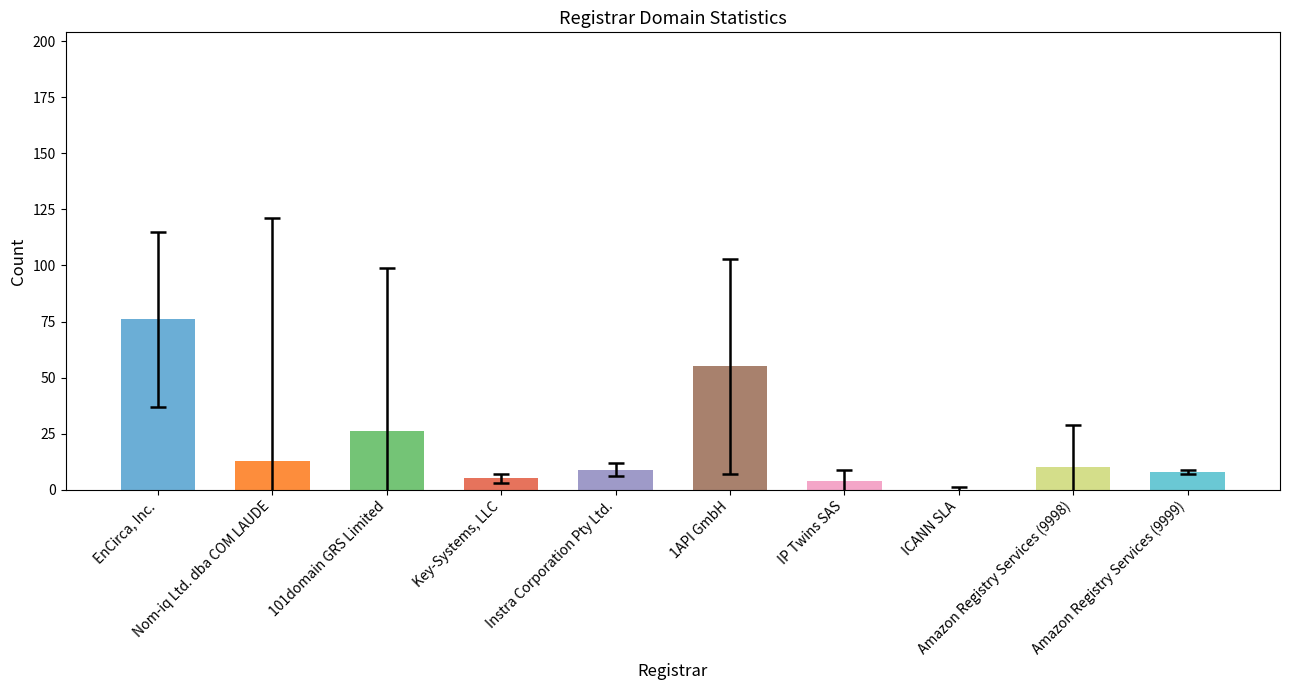

The value at 101domain GRS Limited is 26. True or false?

True